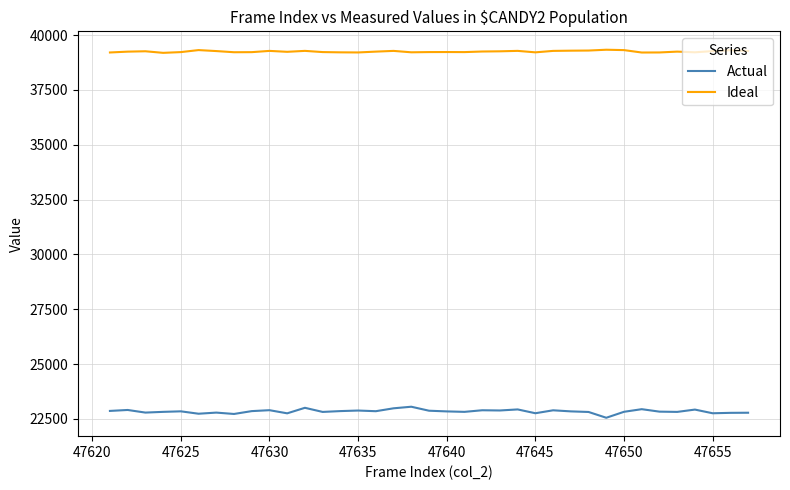

What is the difference between the maximum and minimum values in the Actual series?

503